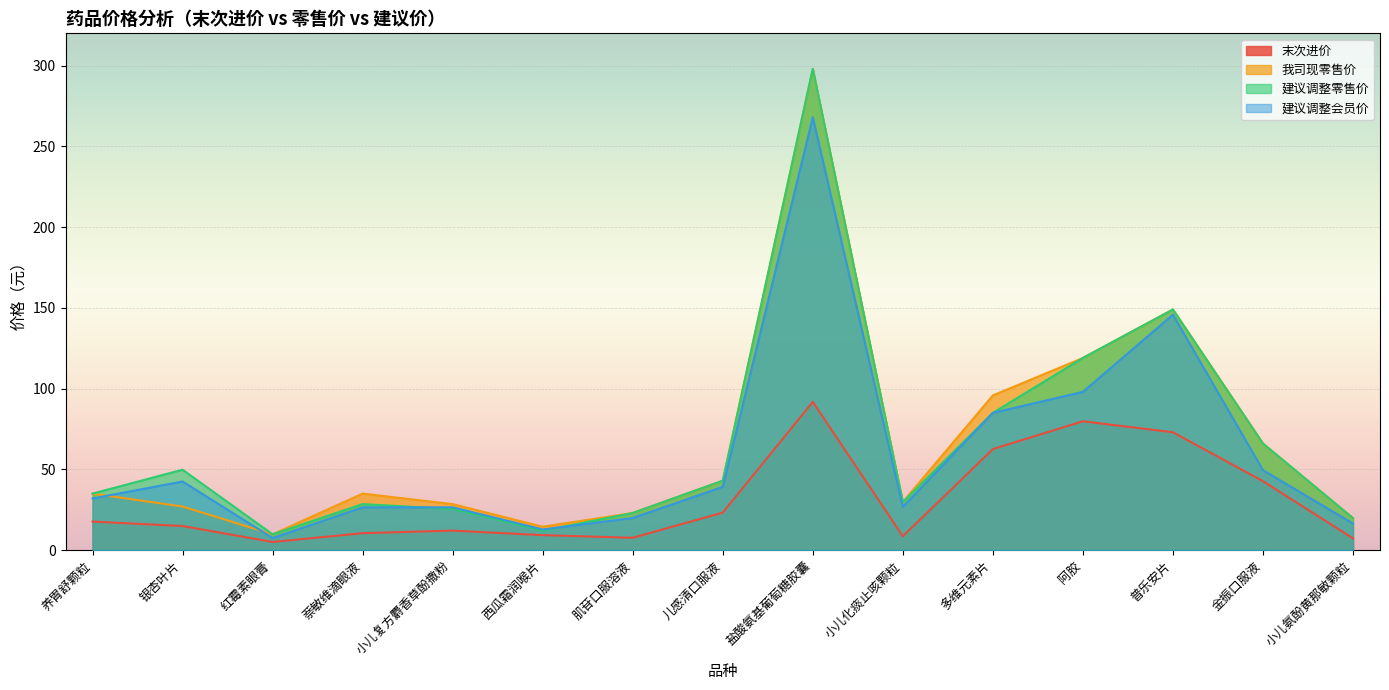

Reading left to right, what are all the values shown in this chart?

末次进价: 17.7	14.9	5.0	10.5	12.1	9.3	7.7	23.2	91.8	8.6	62.6	79.8	73.0	42.7	7.3
我司现零售价: 35.0	27.0	9.8	35.0	28.5	14.5	23.0	43.0	298.0	29.8	95.8	119.0	149.0	66.0	19.8
建议调整零售价: 35.0	49.8	9.8	28.5	25.5	12.0	23.0	43.0	298.0	29.8	85.0	119.0	149.0	66.0	19.8
建议调整会员价: 32.0	42.5	7.5	26.5	26.5	12.8	19.9	39.2	268.0	26.8	85.0	98.0	145.8	49.5	16.5